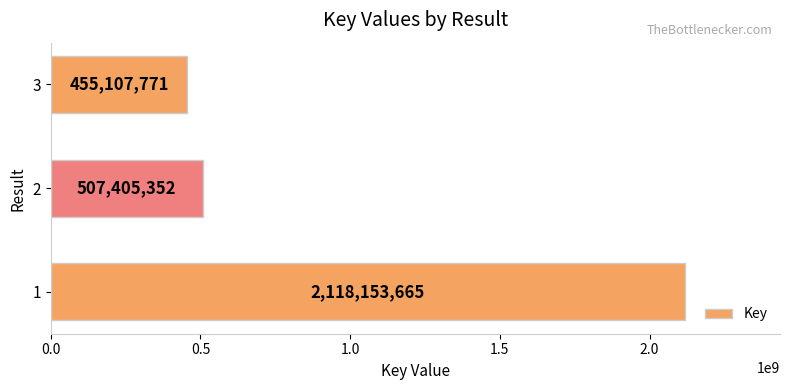

At which label is the value closest to 1286630718?

2